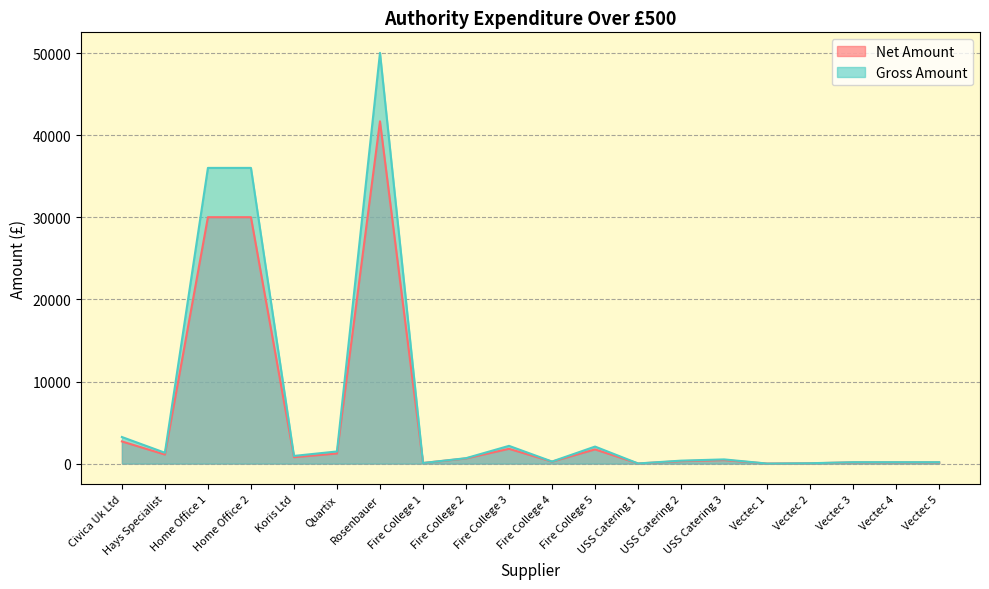

What is the difference between the maximum and minimum values in the Net Amount series?

41690.5